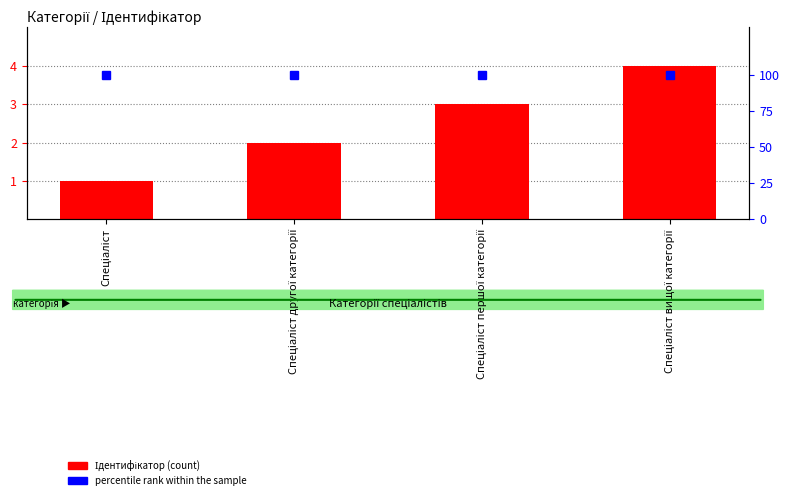

At how many categories does at least one series exceed 13?

4